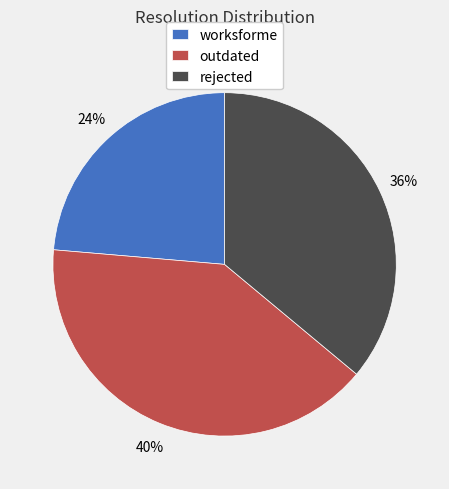

Do outdated and rejected together represent more than half of the pie?

Yes